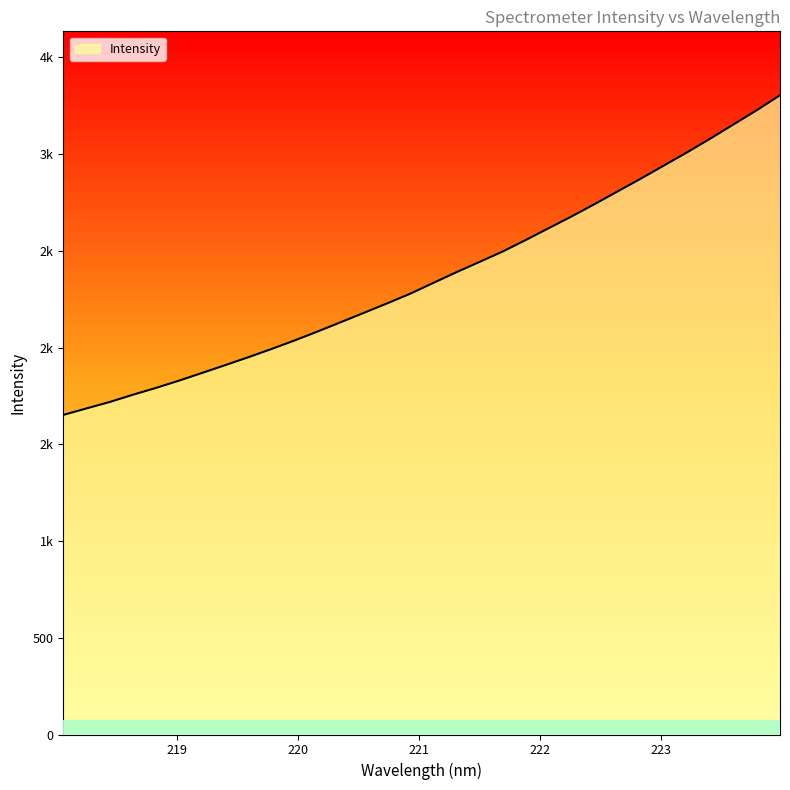

Is this an area chart (filled region under the line)?

Yes